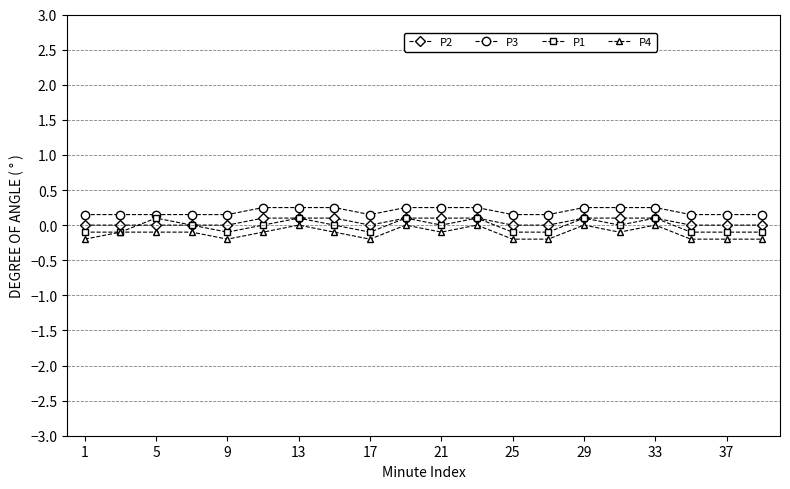

True or false: P3 and P4 intersect in this chart.

False